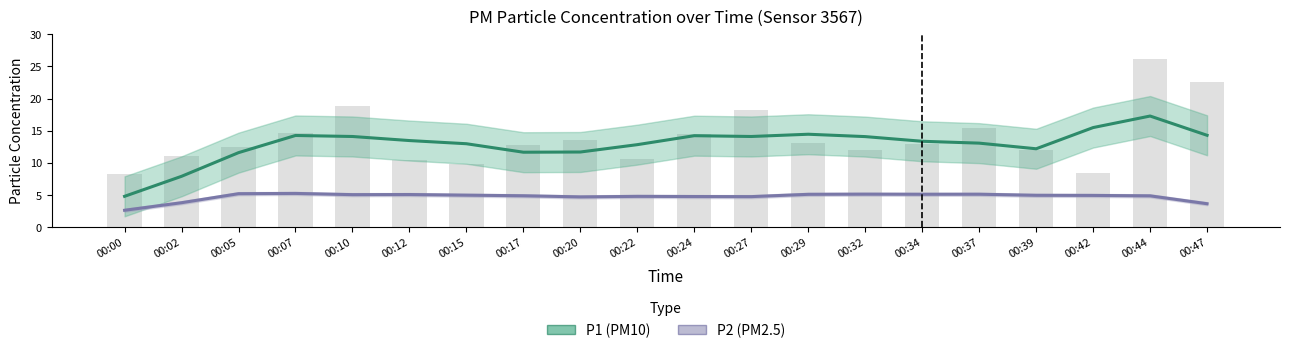

How many values in the P1 (PM10) series exceed 13?

12